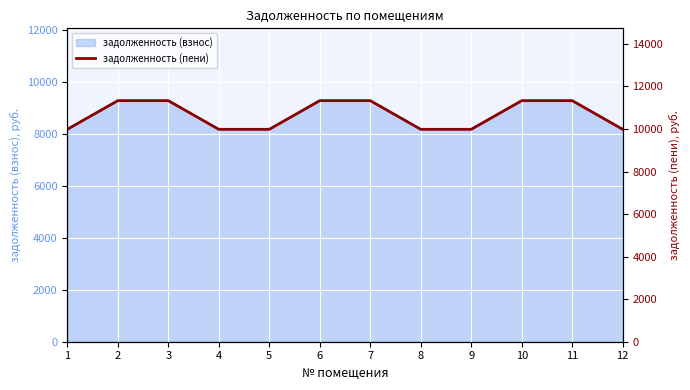

True or false: the data shows 19829.4 at 10.

False